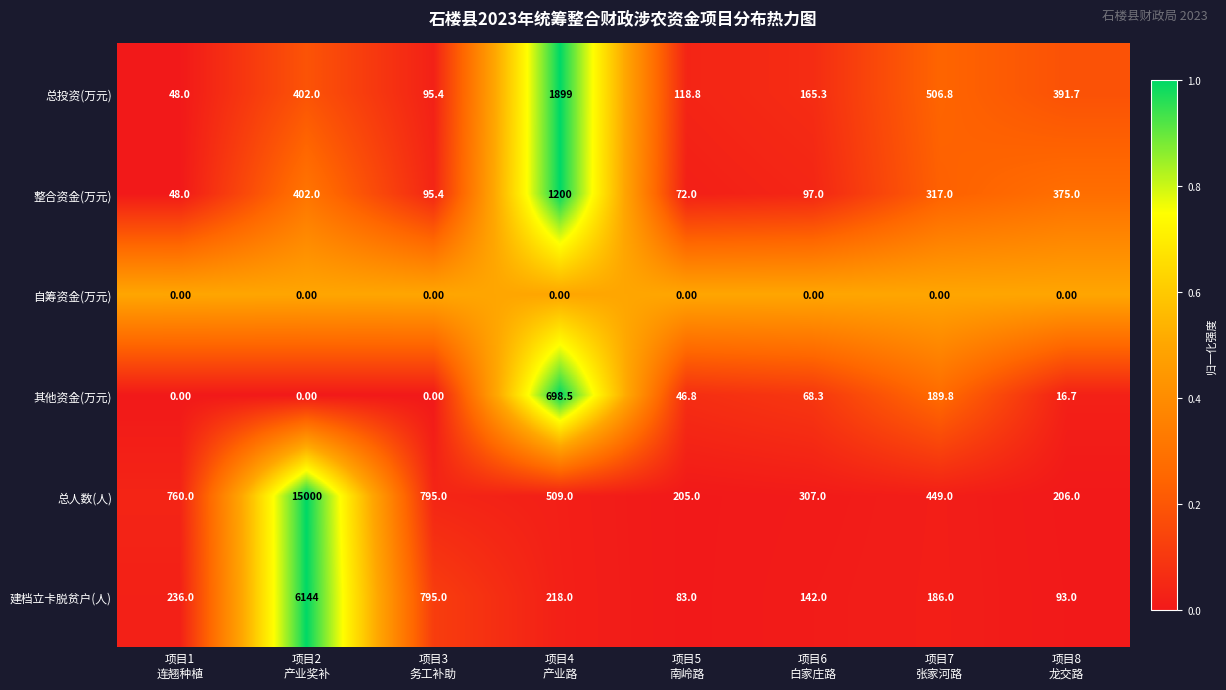

Which category has the highest value across all series?

项目2
产业奖补